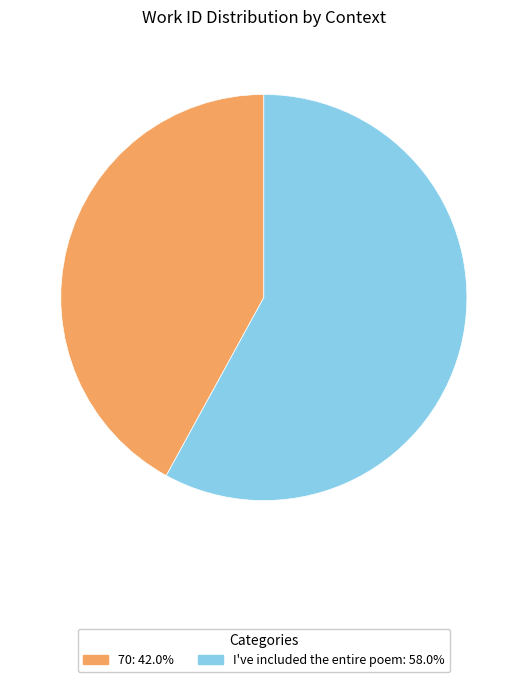

Does 70 represent more than half of the total?

No